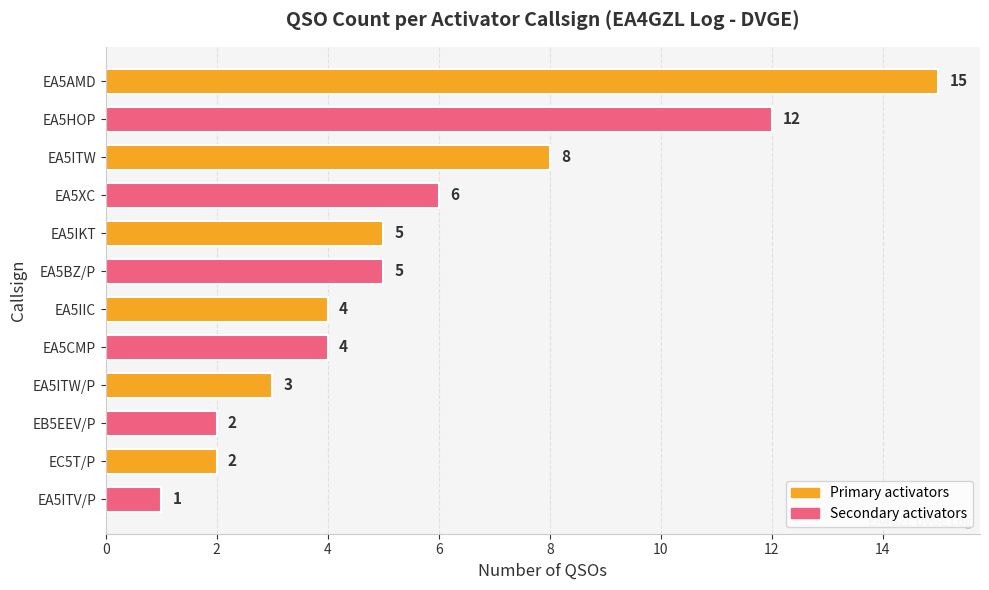

What is the value of the 2nd bar from the top?

12